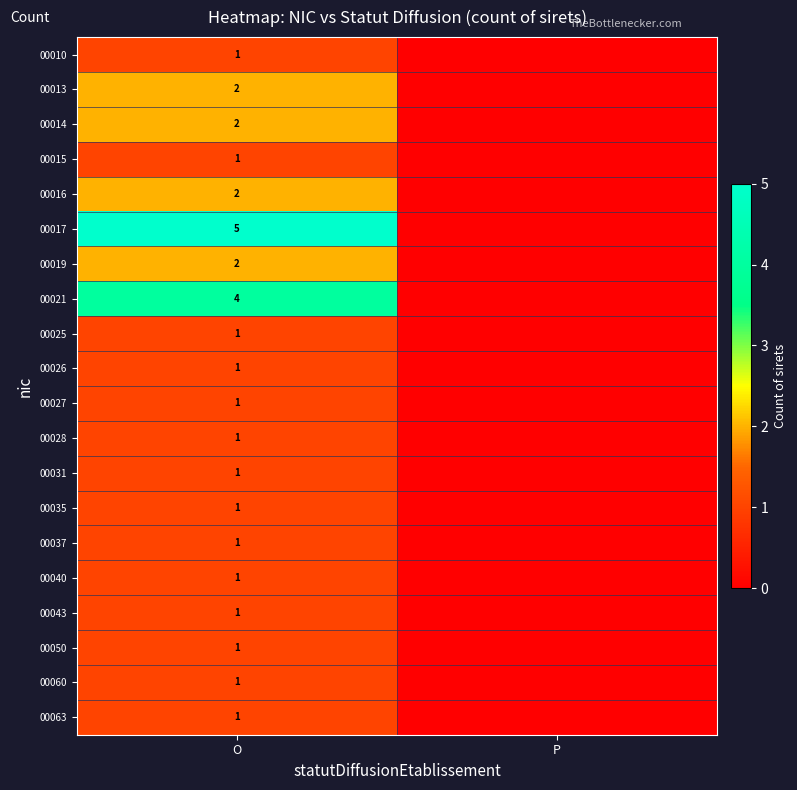

The 00016 series shows 3 at O. True or false?

False